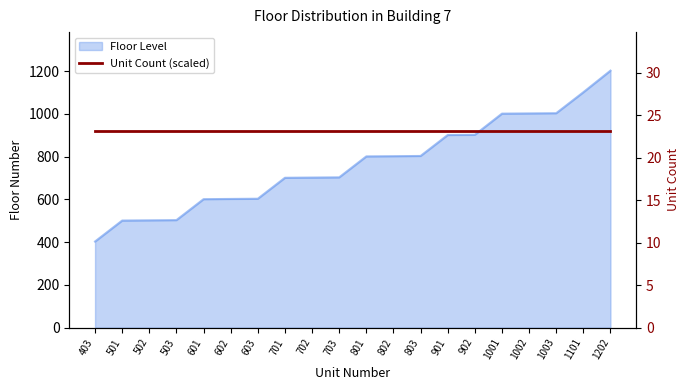

What is the average value?

767